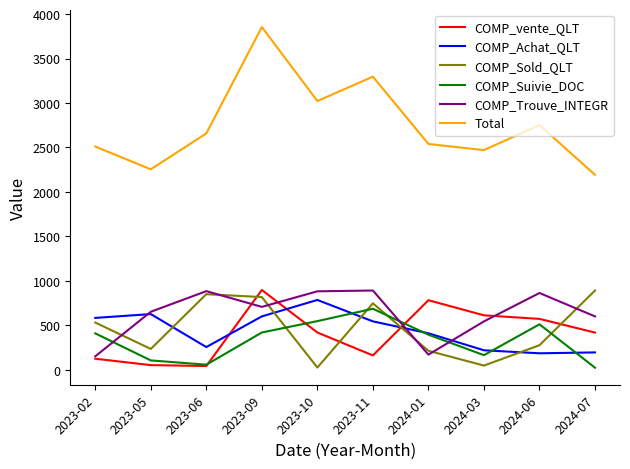

In COMP_Suivie_DOC, how many points are lower than both neighbors (excluding endpoints)?

2